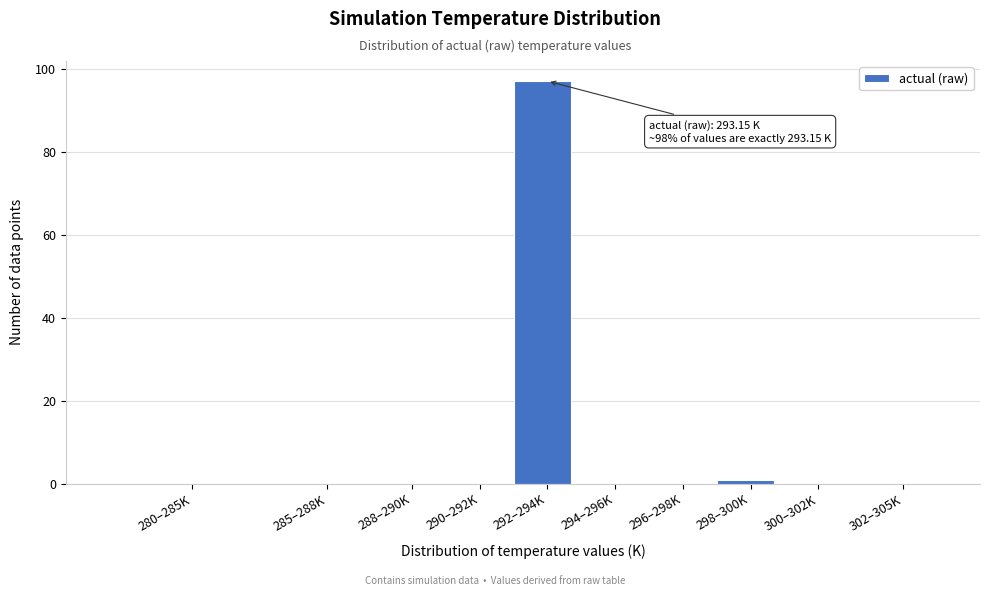

Reading left to right, what are all the values shown in this chart?

280–285K=0	285–288K=0	288–290K=0	290–292K=0	292–294K=97	294–296K=0	296–298K=0	298–300K=1	300–302K=0	302–305K=0